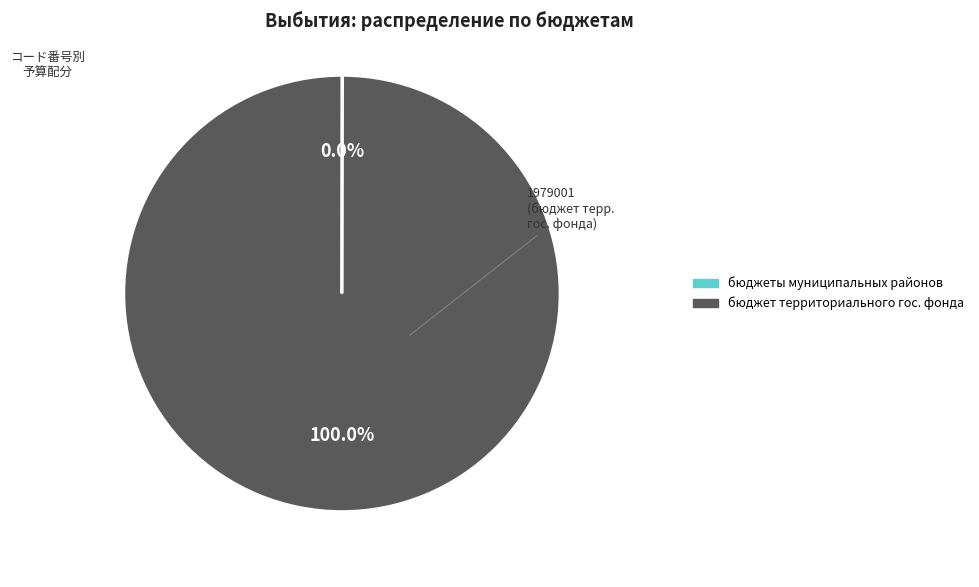

Is there any slice that represents more than half of the pie?

Yes